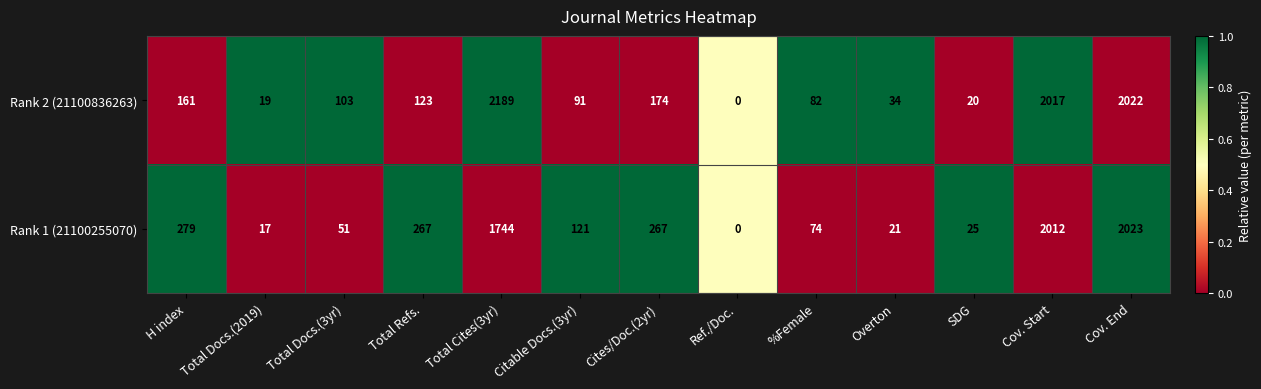

At which label does Rank 2 (21100836263) first exceed 103?

H index